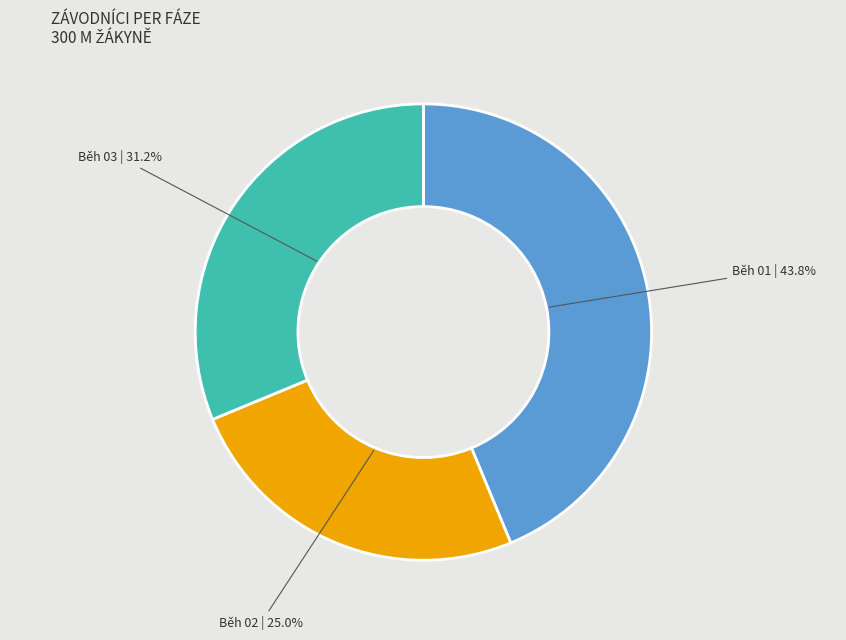

Is there a majority slice in this chart?

No